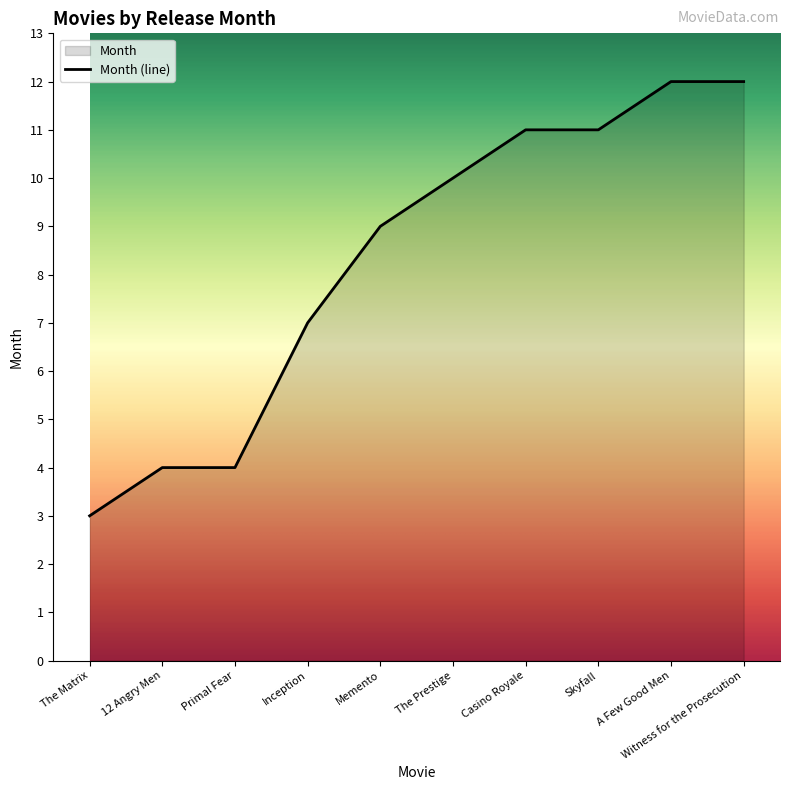

What is the difference between the maximum and minimum values?

9